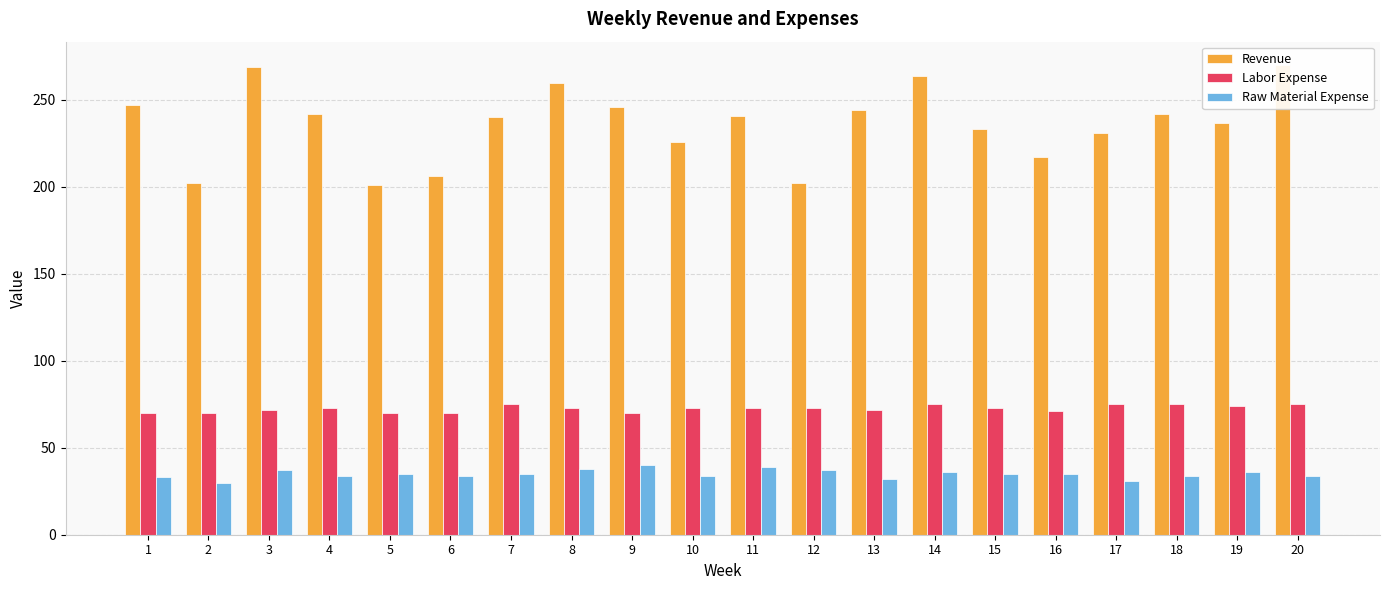

Rank the series at 17 from lowest to highest value.

Raw Material Expense, Labor Expense, Revenue